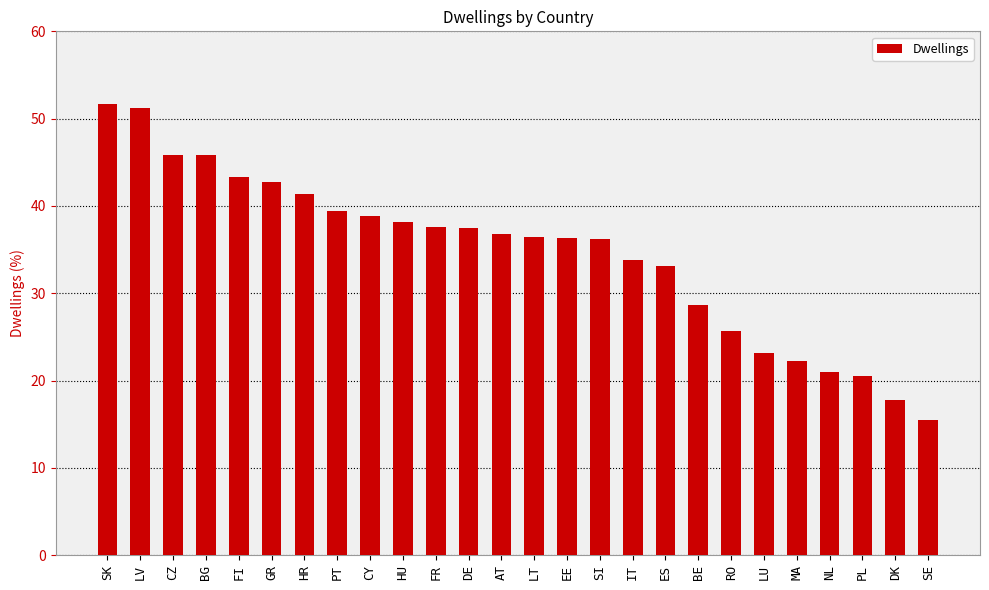

Which label corresponds to the smallest value in the chart?

SE